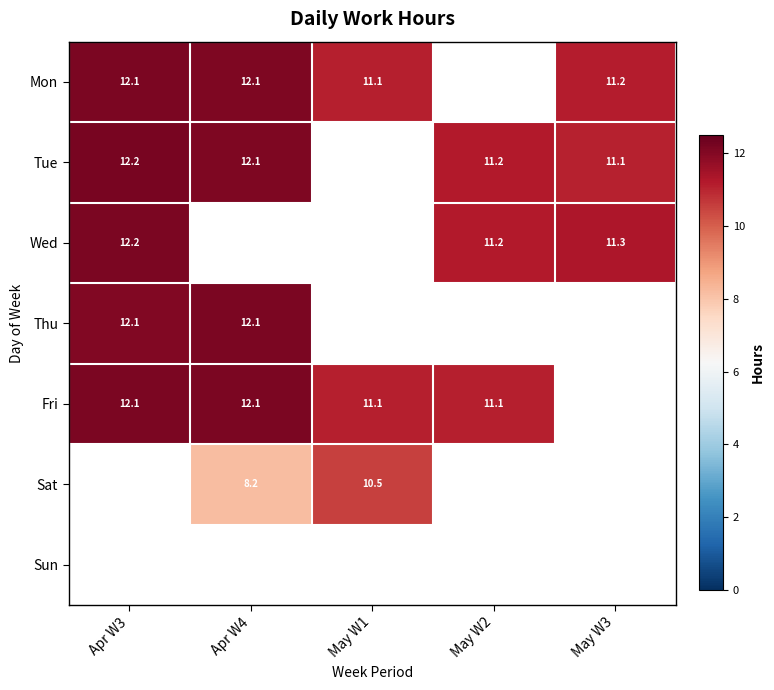

True or false: Mon has a value of 12.1 at Apr W4.

True